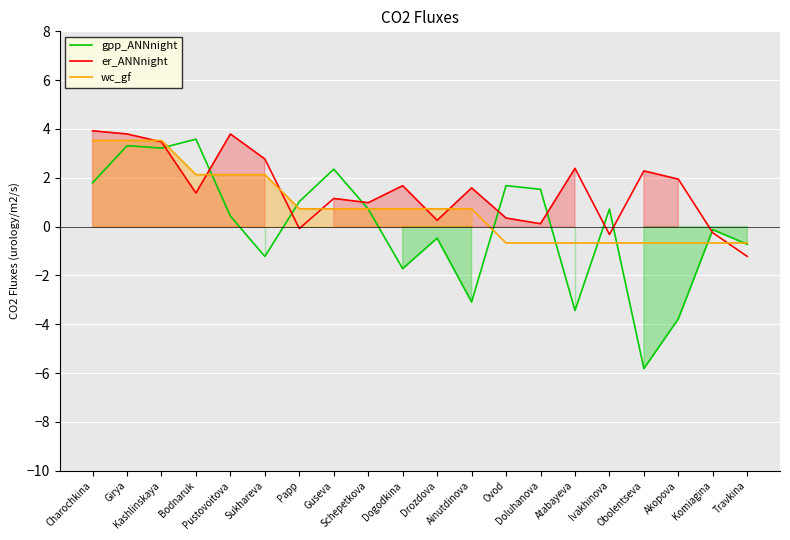

Where does the gpp_ANNnight series first go above 0?

Charochkina